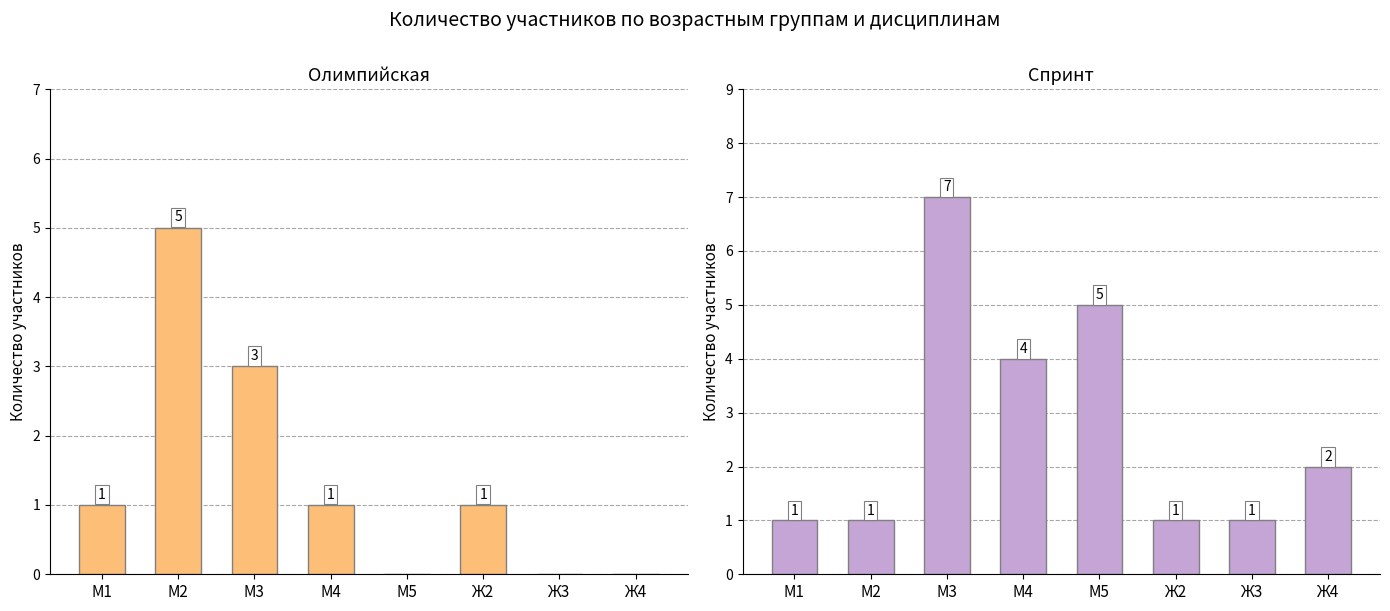

List the labels in order of Олимпийская value, smallest first.

М5, Ж3, Ж4, М1, М4, Ж2, М3, М2